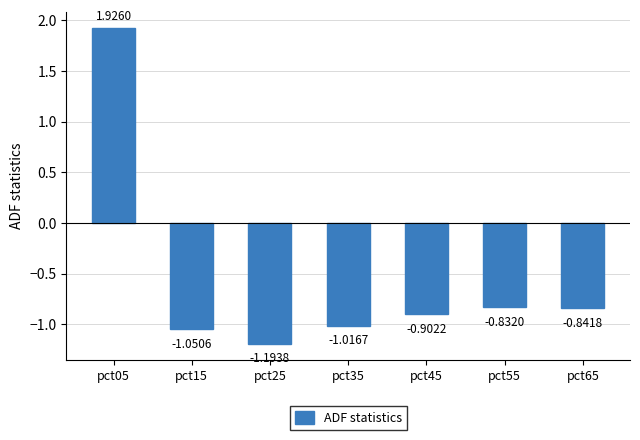

What is the difference between the second highest and second lowest values?

0.2